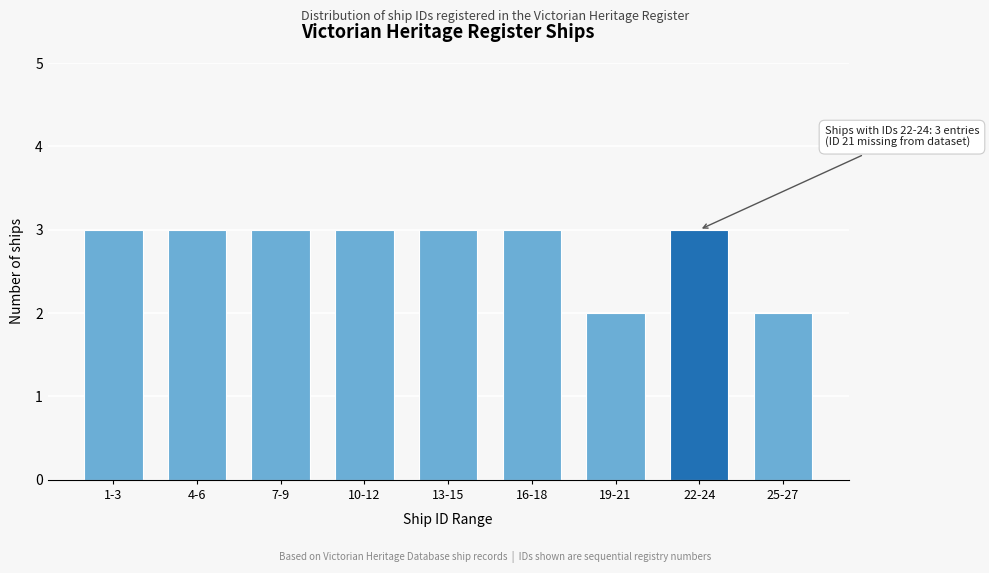

Reading right to left, extract all data points from this chart.

2	3	2	3	3	3	3	3	3